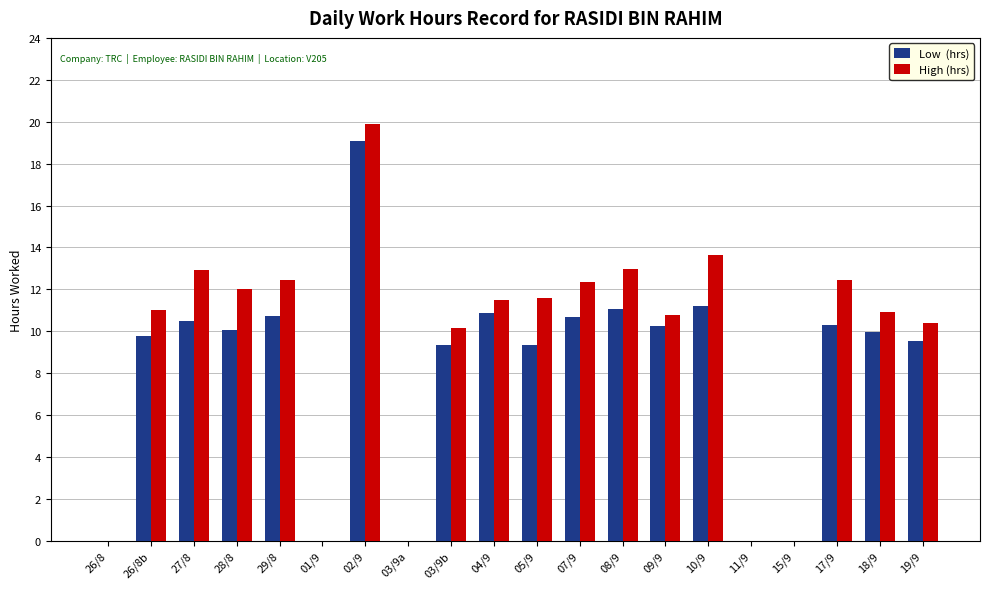

Does the chart contain stacked bars?

No